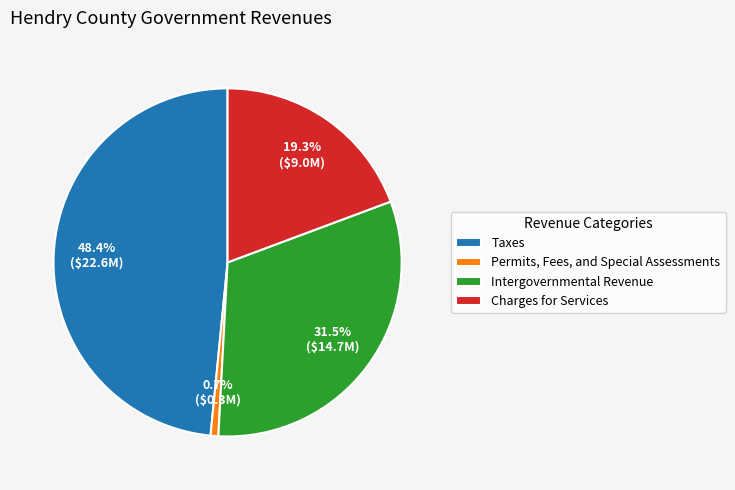

How much of the chart is everything except Intergovernmental Revenue?

68.5%